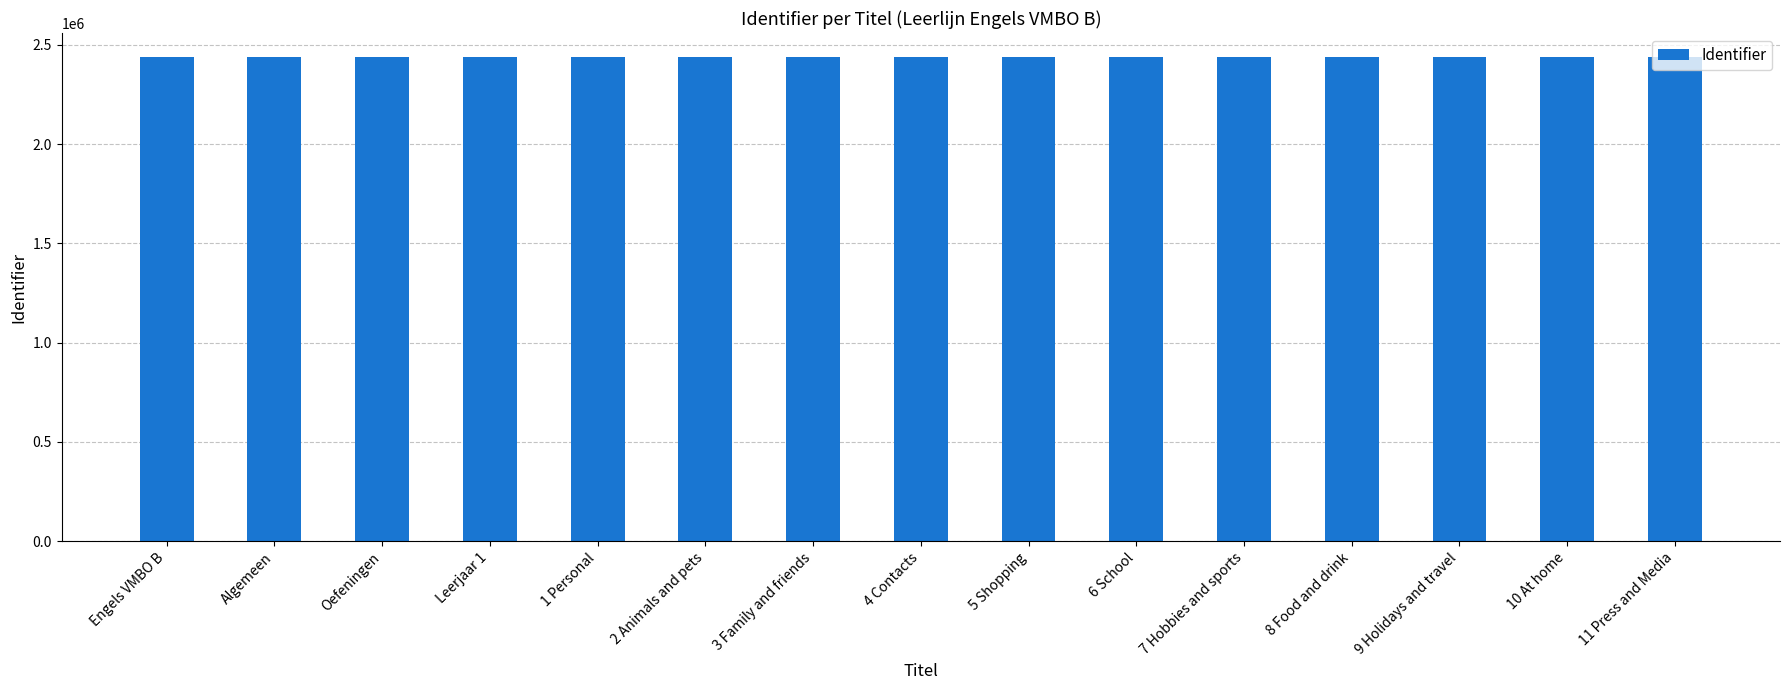

How many bars are there in total?

15